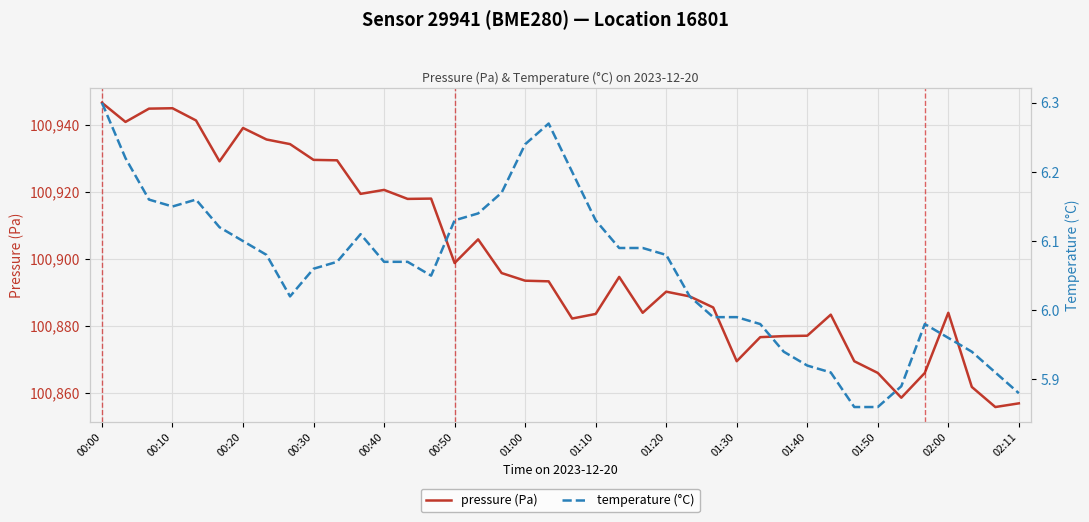

How many data points does each series have?

40